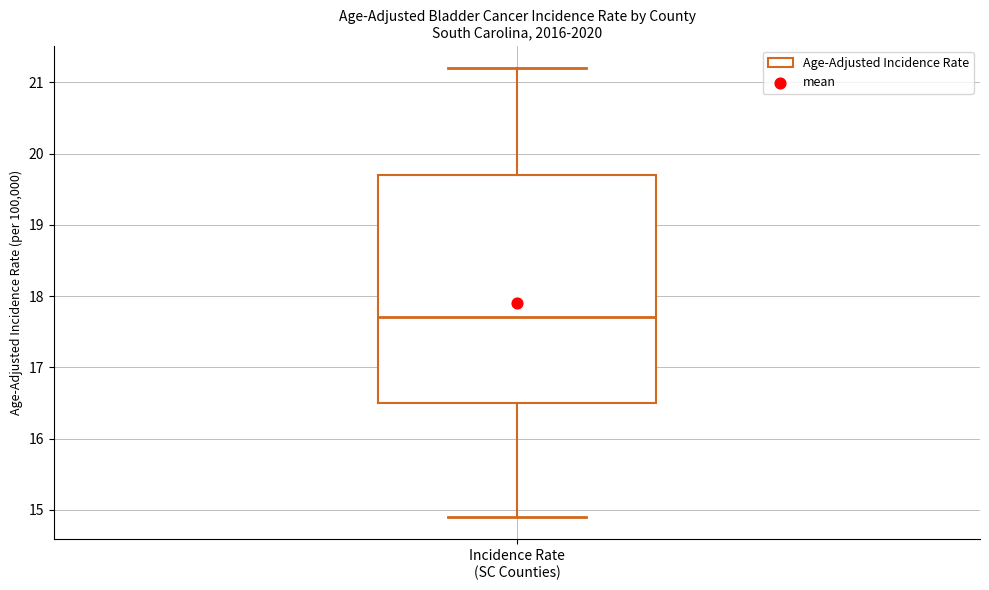

Read this box plot against the y-axis: the position of the median line, the range covered by the box, and the ends of both whiskers. The values are not printed on the chart, so give them approximately, as read against the axis.

median 17.7, box 16.5 to 19.7, whiskers 14.9 to 21.2